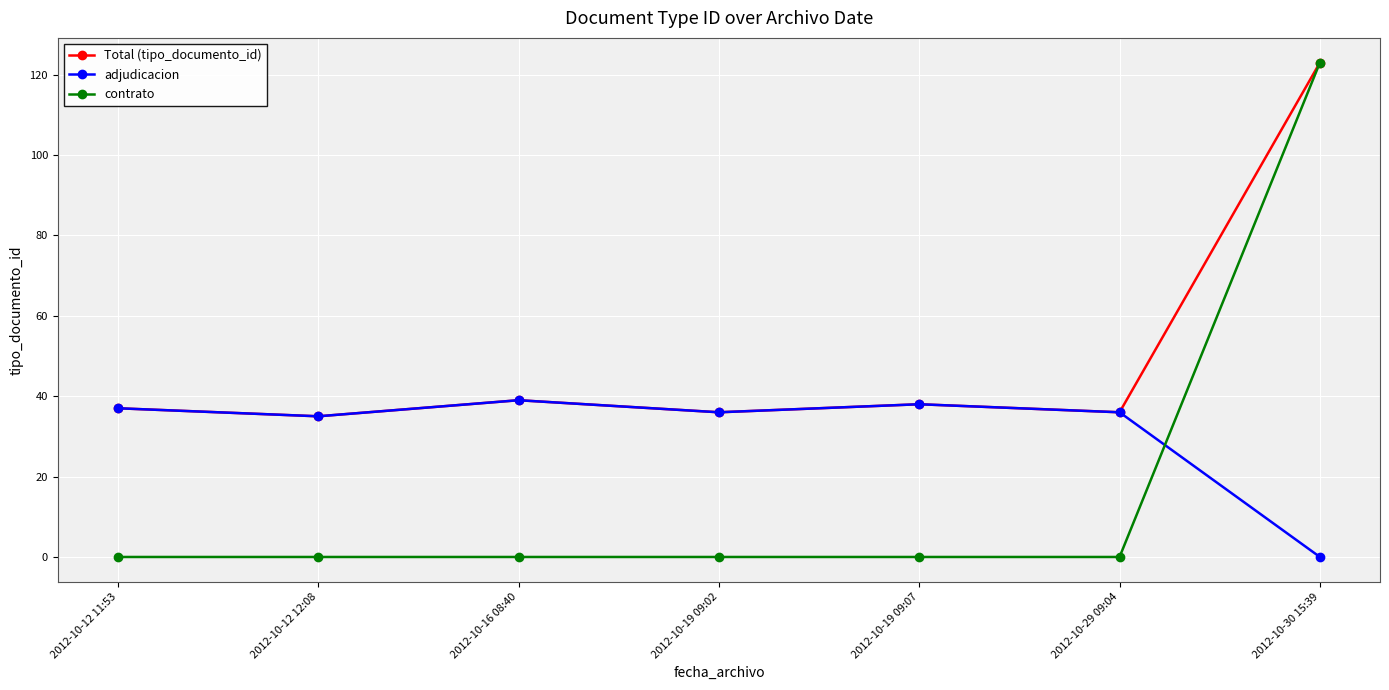

Does the chart display data point markers on the line(s)?

Yes